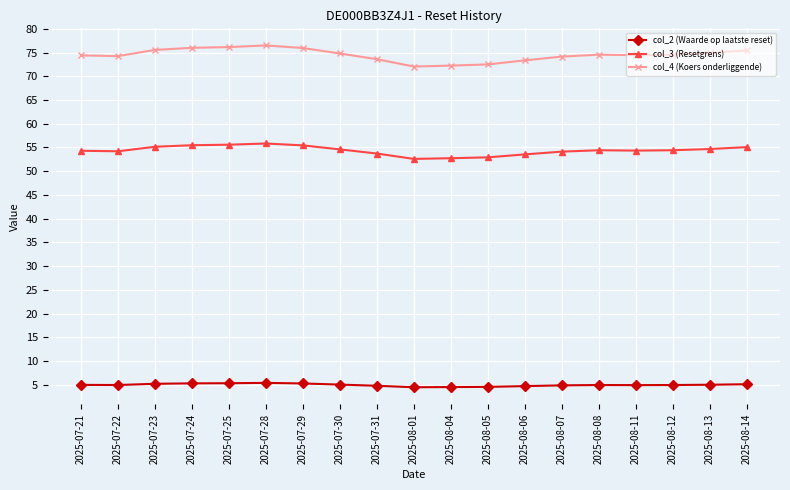

True or false: col_2 (Waarde op laatste reset) and col_3 (Resetgrens) intersect in this chart.

False